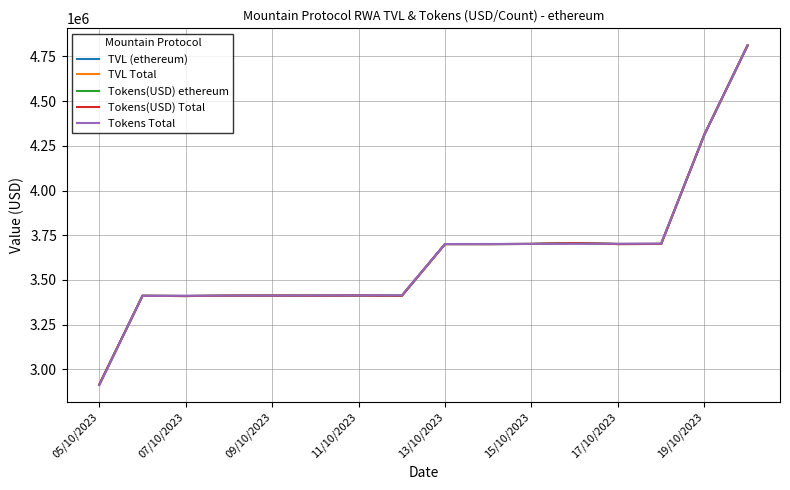

True or false: Tokens(USD) Total has more than 2 points higher than both neighbors.

True